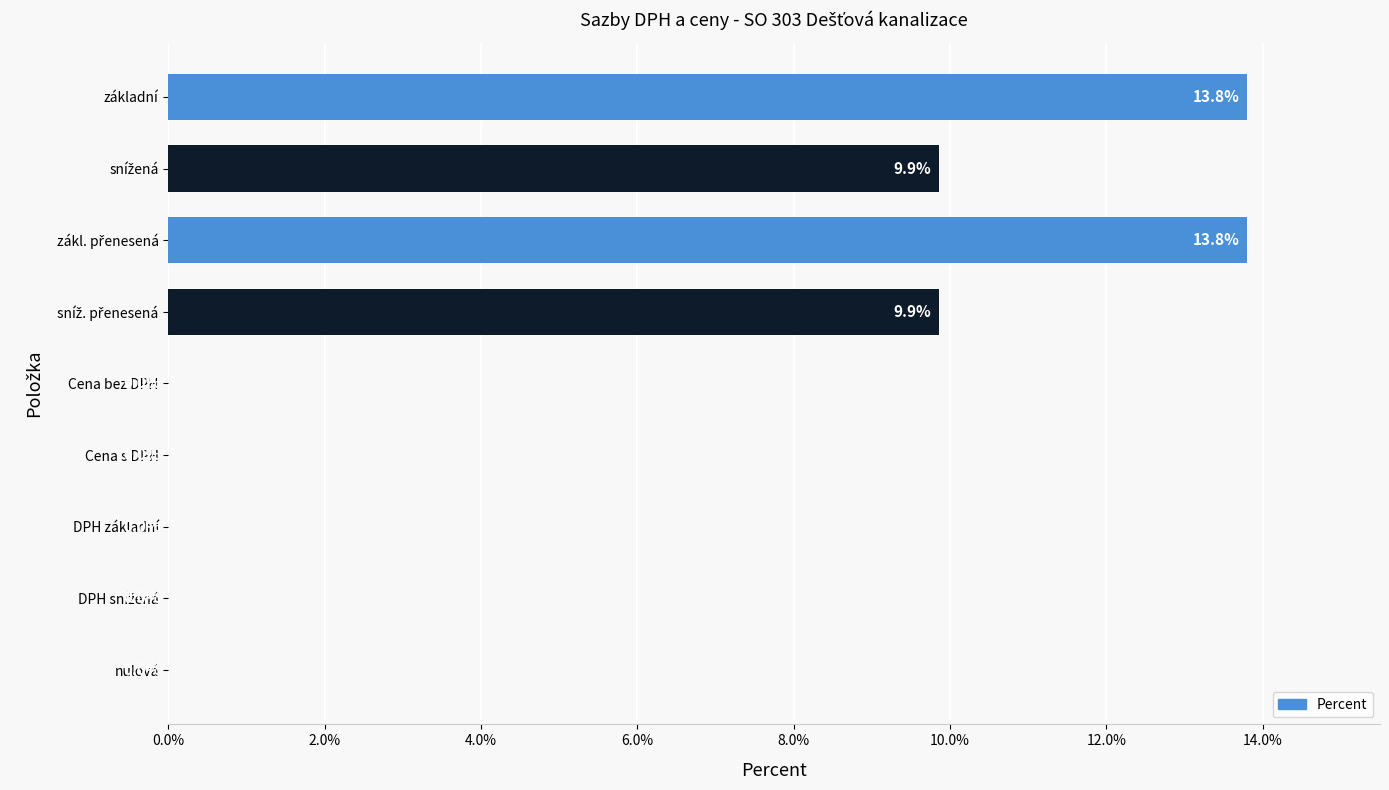

The value at Cena s DPH is 4.9. True or false?

False